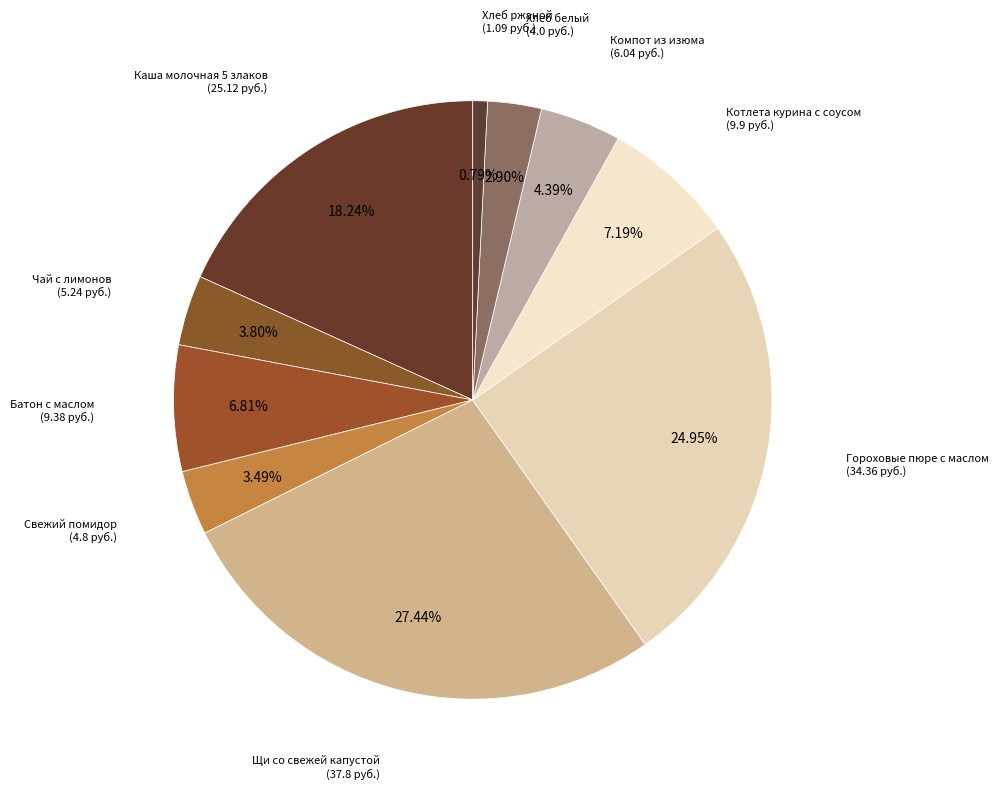

Combined, do Хлеб ржаной and Гороховые пюре с маслом account for over 50%?

No